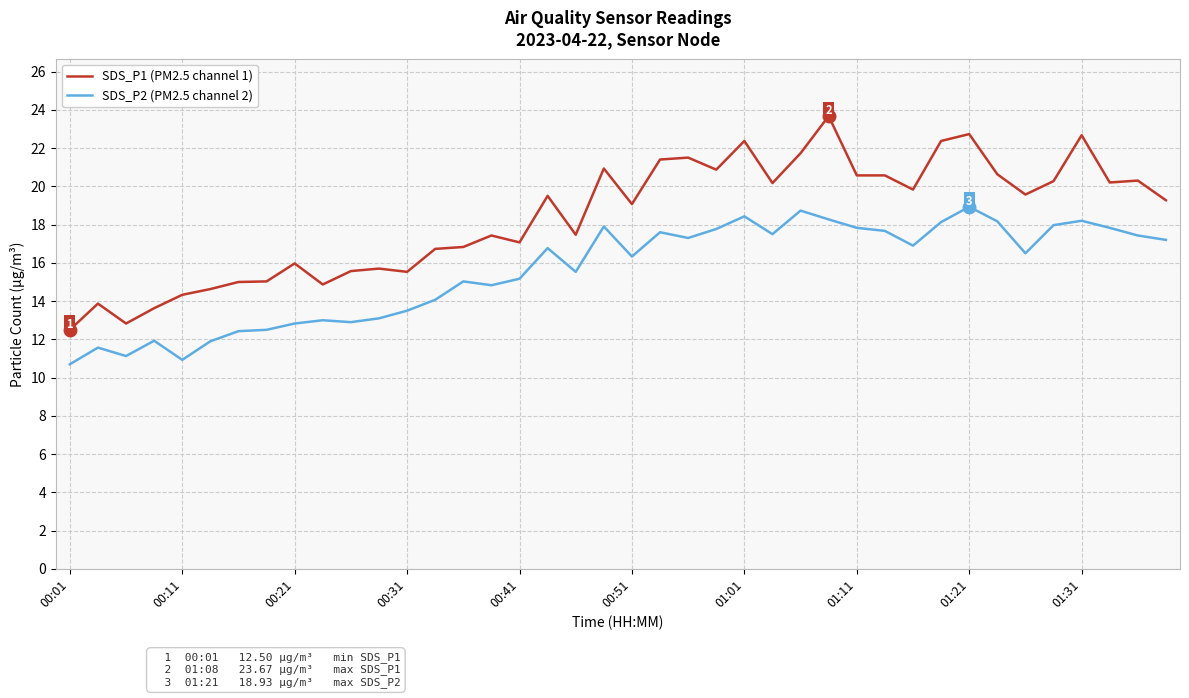

What is the difference between the maximum and minimum values in the SDS_P2 (PM2.5 channel 2) series?

8.2